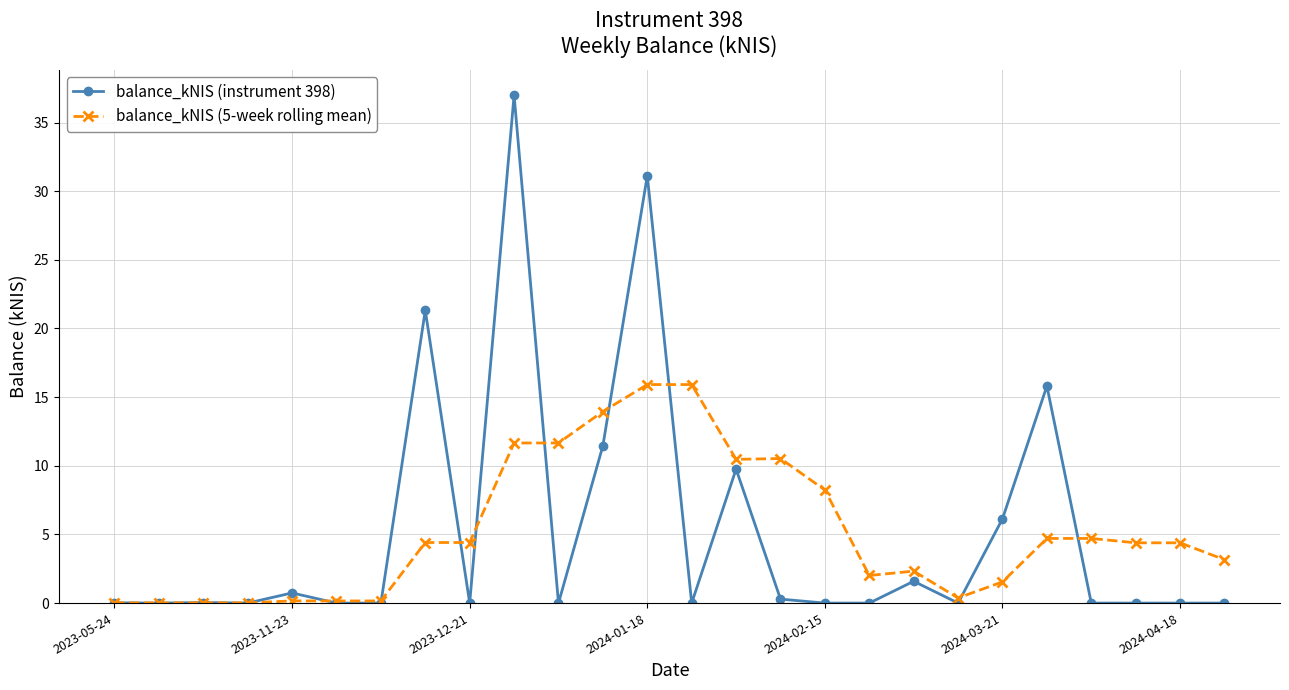

Rank the series by their maximum value, from highest to lowest.

balance_kNIS (instrument 398), balance_kNIS (5-week rolling mean)